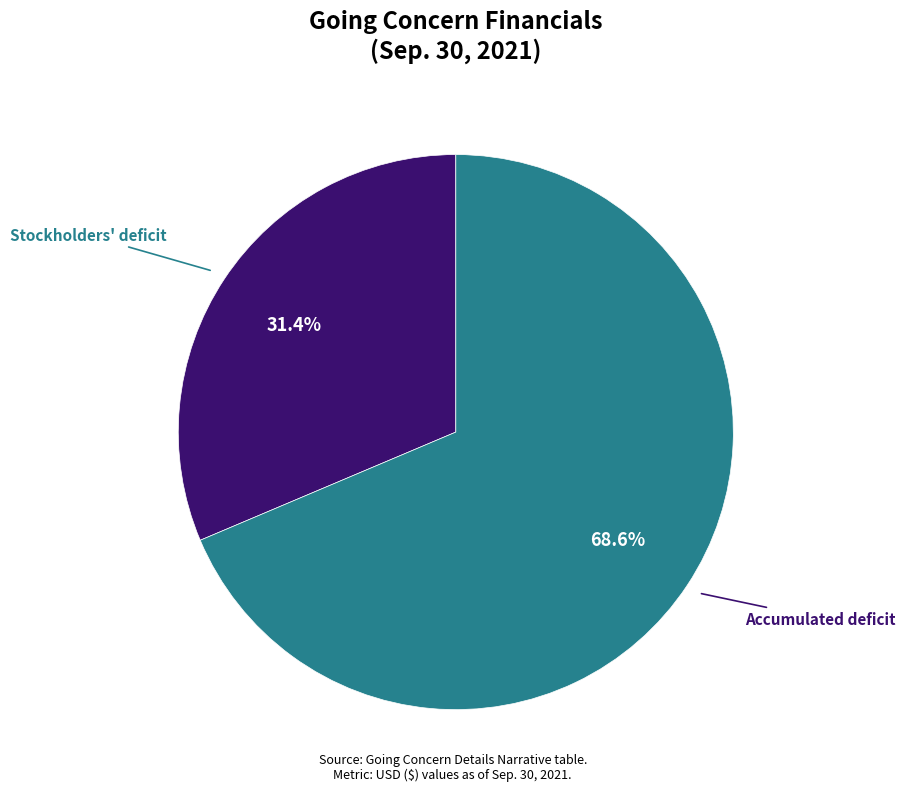

Is there a majority slice in this chart?

Yes